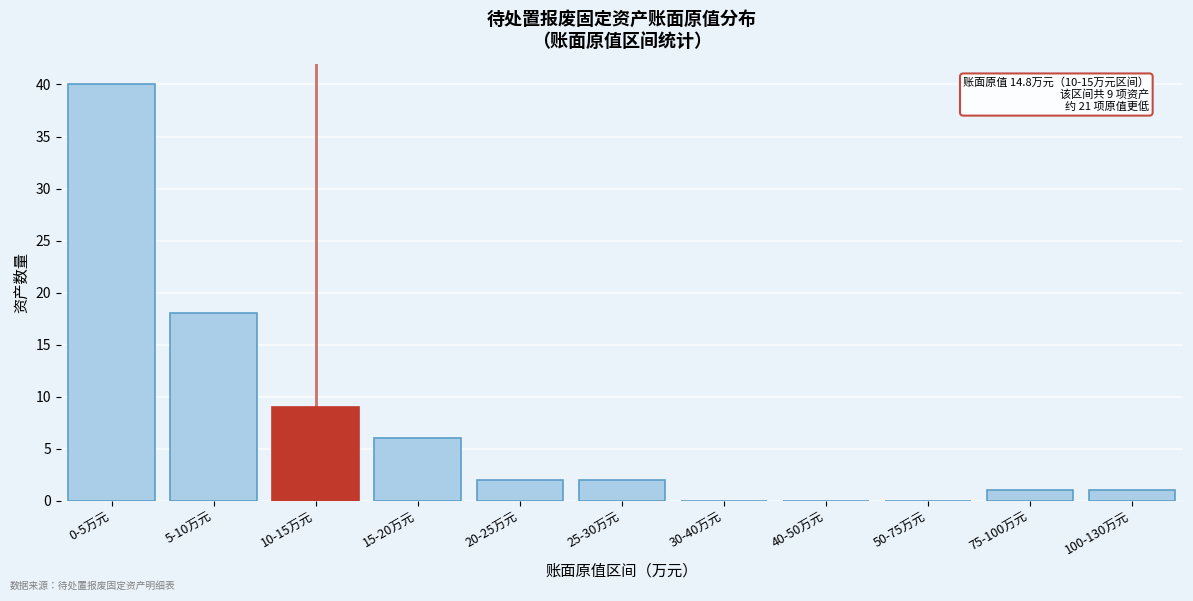

Reading left to right, list all the values displayed in this chart.

0-5万元=40	5-10万元=18	10-15万元=9	15-20万元=6	20-25万元=2	25-30万元=2	30-40万元=0	40-50万元=0	50-75万元=0	75-100万元=1	100-130万元=1